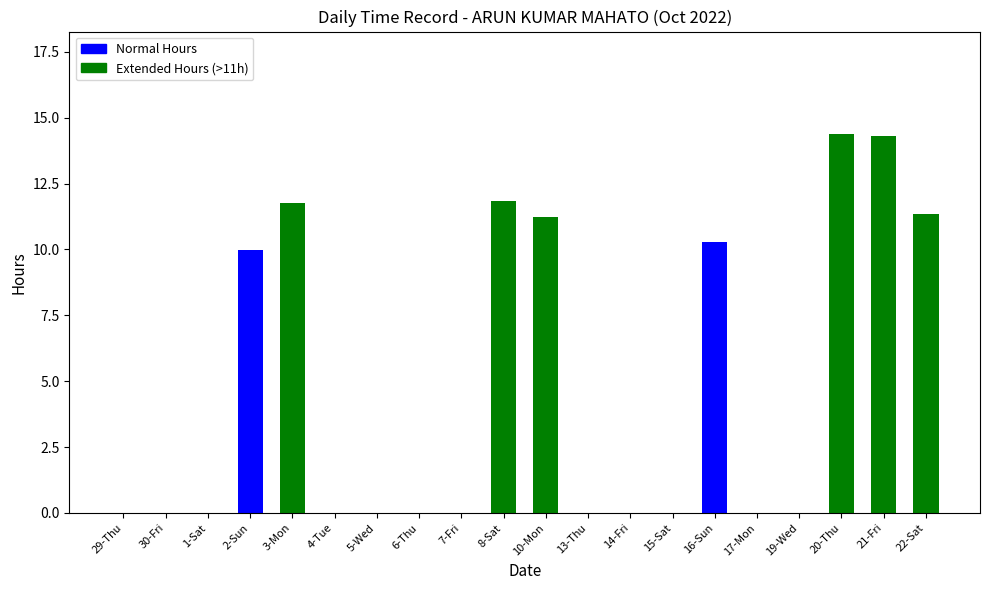

Reading left to right, list all the values displayed in this chart.

29-Thu=0.0	30-Fri=0.0	1-Sat=0.0	2-Sun=10.0	3-Mon=11.8	4-Tue=0.0	5-Wed=0.0	6-Thu=0.0	7-Fri=0.0	8-Sat=11.8	10-Mon=11.2	13-Thu=0.0	14-Fri=0.0	15-Sat=0.0	16-Sun=10.3	17-Mon=0.0	19-Wed=0.0	20-Thu=14.4	21-Fri=14.3	22-Sat=11.3